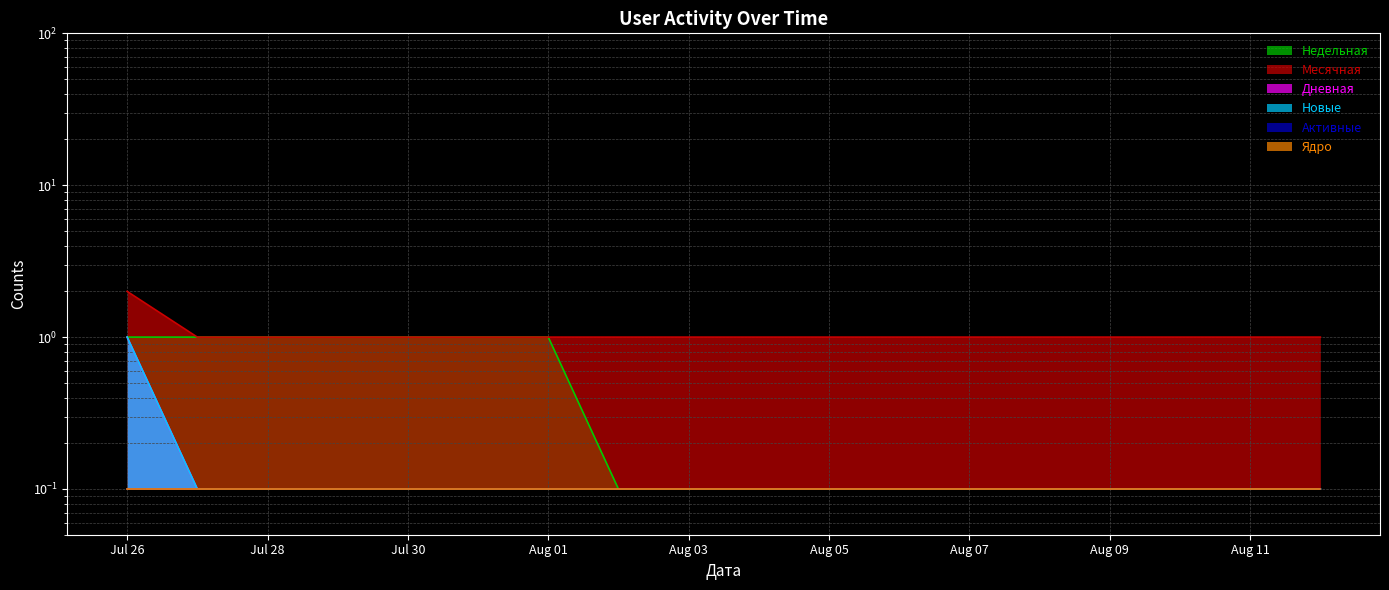

Which label corresponds to the largest value in the chart?

Jul 26